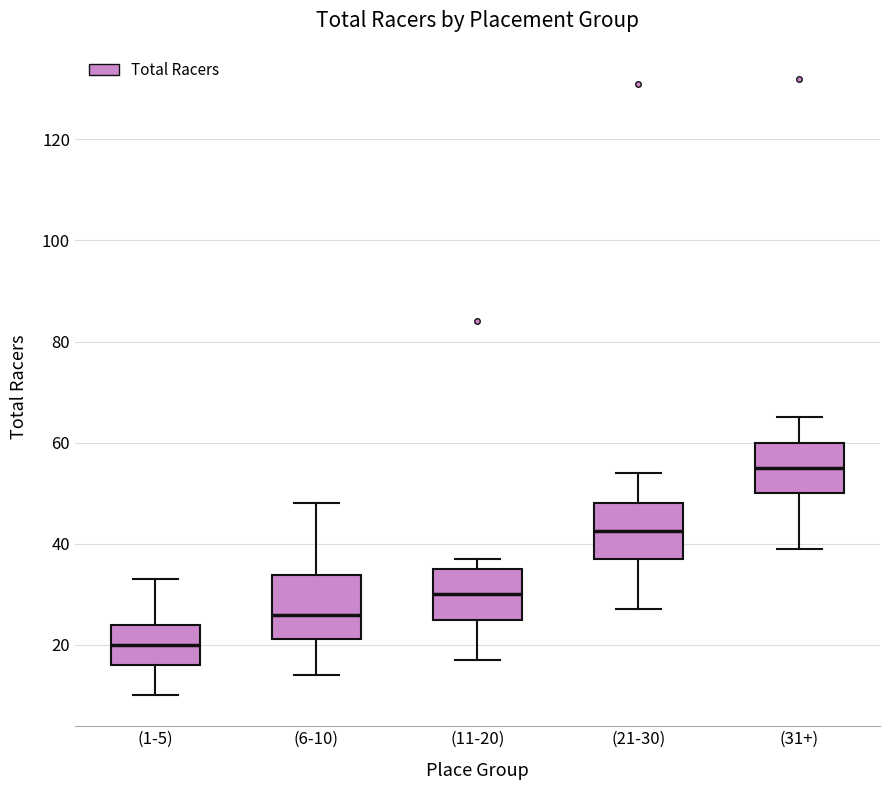

Reading left to right, read every box against the y-axis: the position of its median line, the range the box covers, and the ends of its whiskers. The values are not printed on the chart, so give them approximately, as read against the axis.

(1-5): median 20, box 16 to 24, whiskers 10 to 34
(6-10): median 26, box 22 to 34, whiskers 14 to 48
(11-20): median 30, box 26 to 36, whiskers 18 to 38
(21-30): median 42, box 38 to 48, whiskers 28 to 54
(31+): median 56, box 50 to 60, whiskers 40 to 66